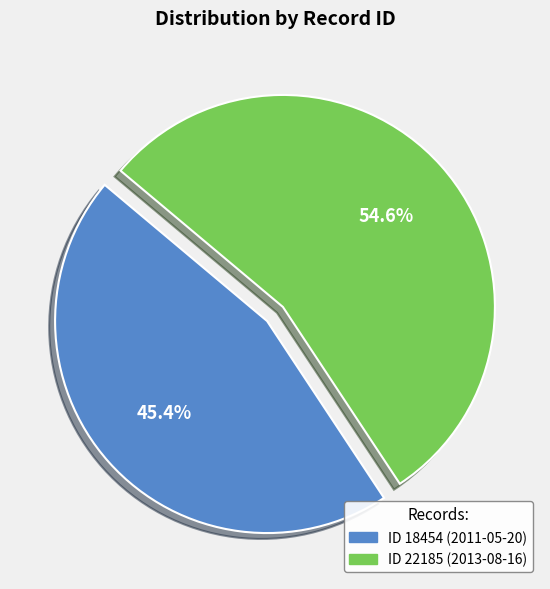

Is there a majority slice in this chart?

Yes